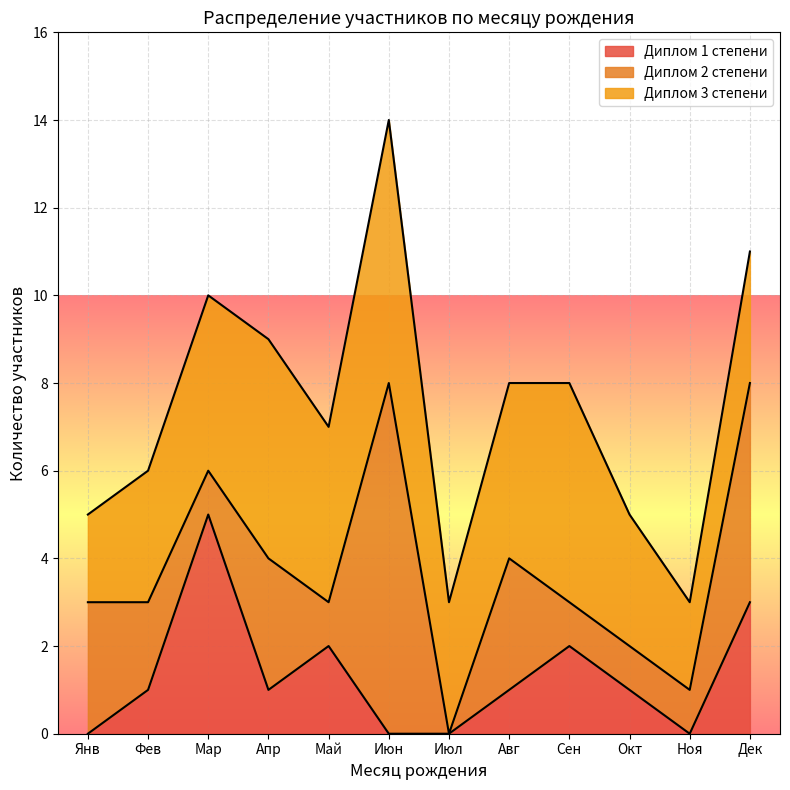

Which category has the highest value in the Диплом 1 степени series?

Мар